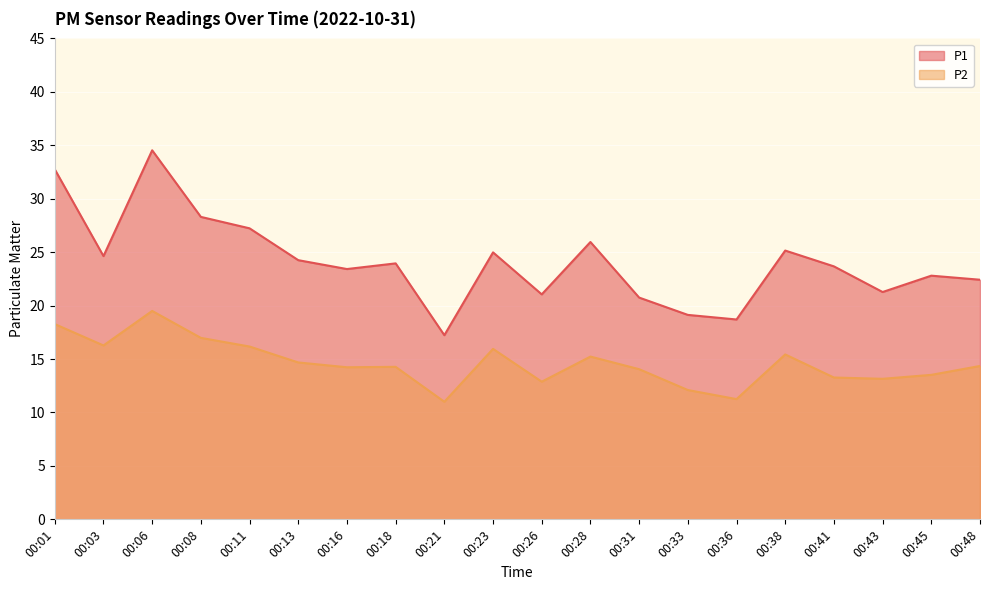

What is the value of the P2 point at the 1st from the left?

18.3